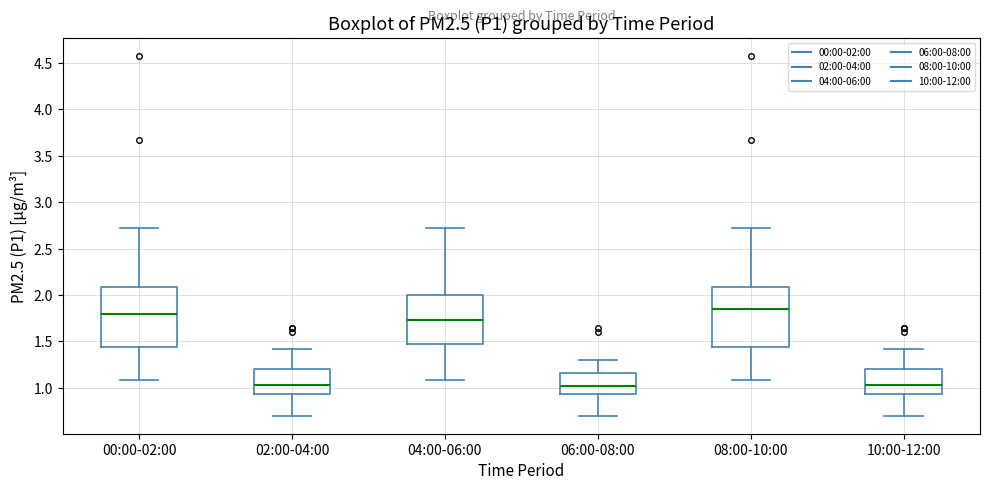

Reading left to right, transcribe this box plot: for each box, give where its median line is, the range the box spans, and where its two whiskers end, as read against the y-axis. The values are not printed on the chart, so give them approximately, as read against the axis.

00:00-02:00: median 1.80, box 1.45 to 2.10, whiskers 1.10 to 2.70
02:00-04:00: median 1.05, box 0.95 to 1.20, whiskers 0.70 to 1.40
04:00-06:00: median 1.75, box 1.45 to 2.00, whiskers 1.10 to 2.70
06:00-08:00: median 1.00, box 0.95 to 1.15, whiskers 0.70 to 1.30
08:00-10:00: median 1.85, box 1.45 to 2.10, whiskers 1.10 to 2.70
10:00-12:00: median 1.05, box 0.95 to 1.20, whiskers 0.70 to 1.40